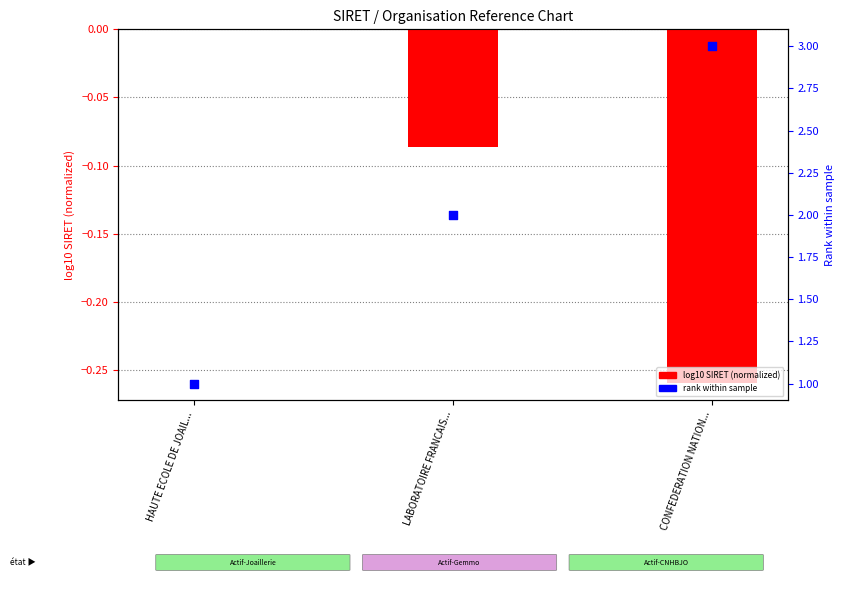

At which category is the sum across all series the highest?

CONFEDERATION NATION...